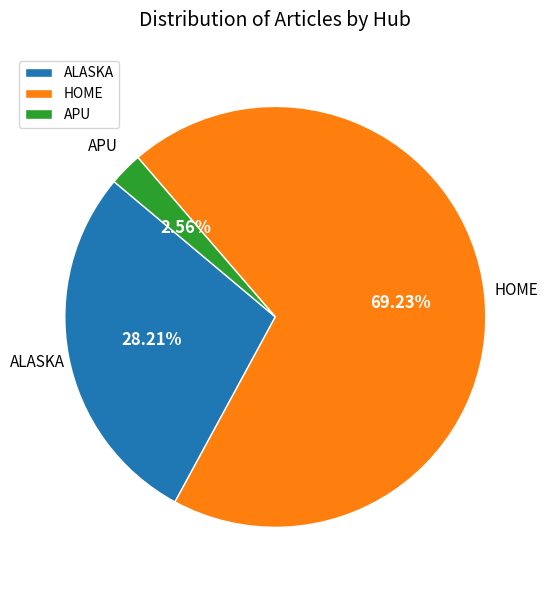

How many slices are in this pie chart?

3